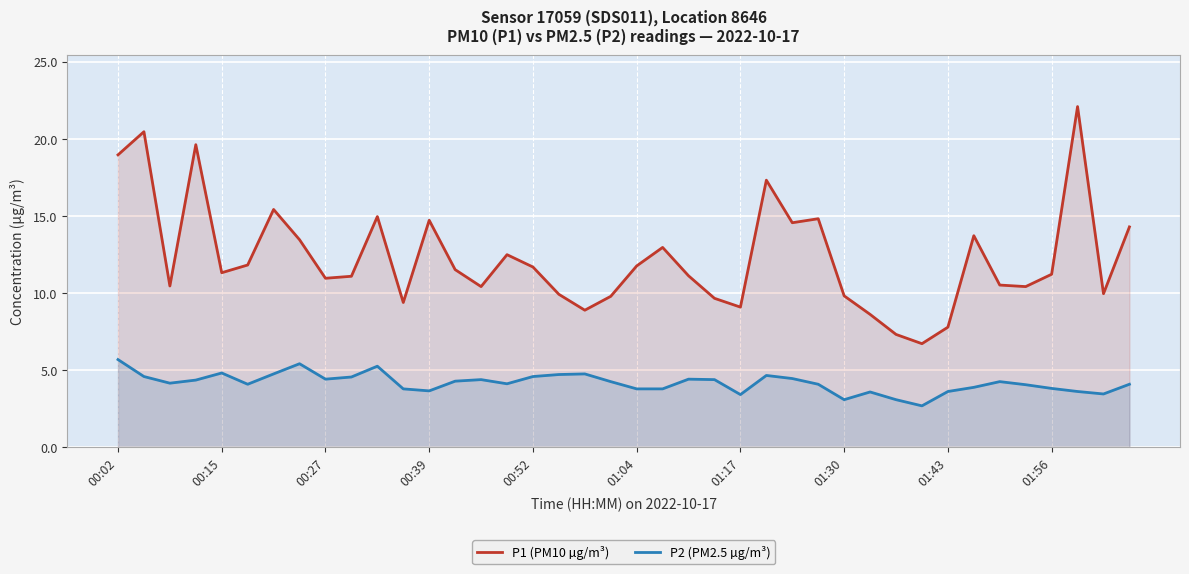

What are all the series names shown in the legend?

P1 (PM10 µg/m³), P2 (PM2.5 µg/m³)